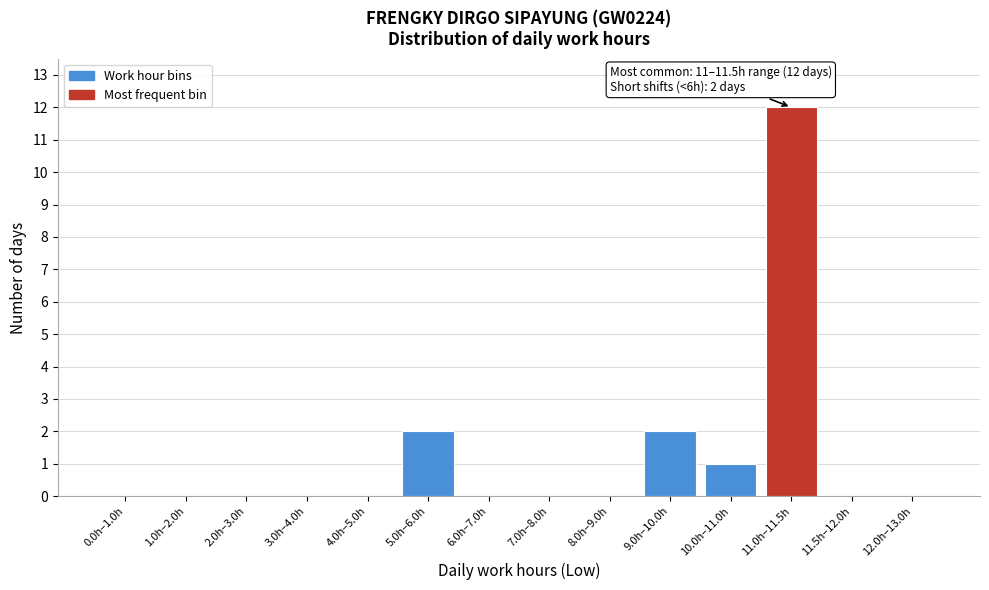

Reading left to right, extract all data points from this chart.

0.0h–1.0h=0	1.0h–2.0h=0	2.0h–3.0h=0	3.0h–4.0h=0	4.0h–5.0h=0	5.0h–6.0h=2	6.0h–7.0h=0	7.0h–8.0h=0	8.0h–9.0h=0	9.0h–10.0h=2	10.0h–11.0h=1	11.0h–11.5h=12	11.5h–12.0h=0	12.0h–13.0h=0